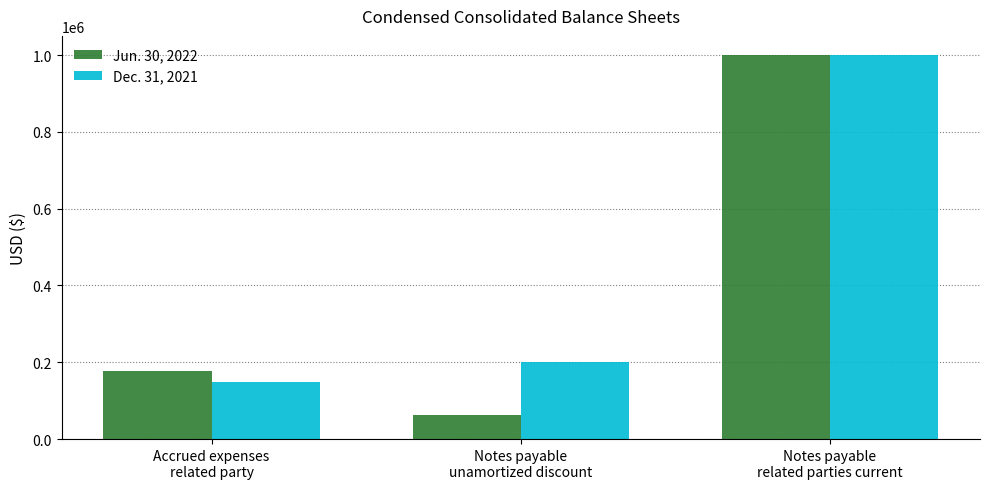

What is the difference between the maximum and minimum values in the Dec. 31, 2021 series?

851448